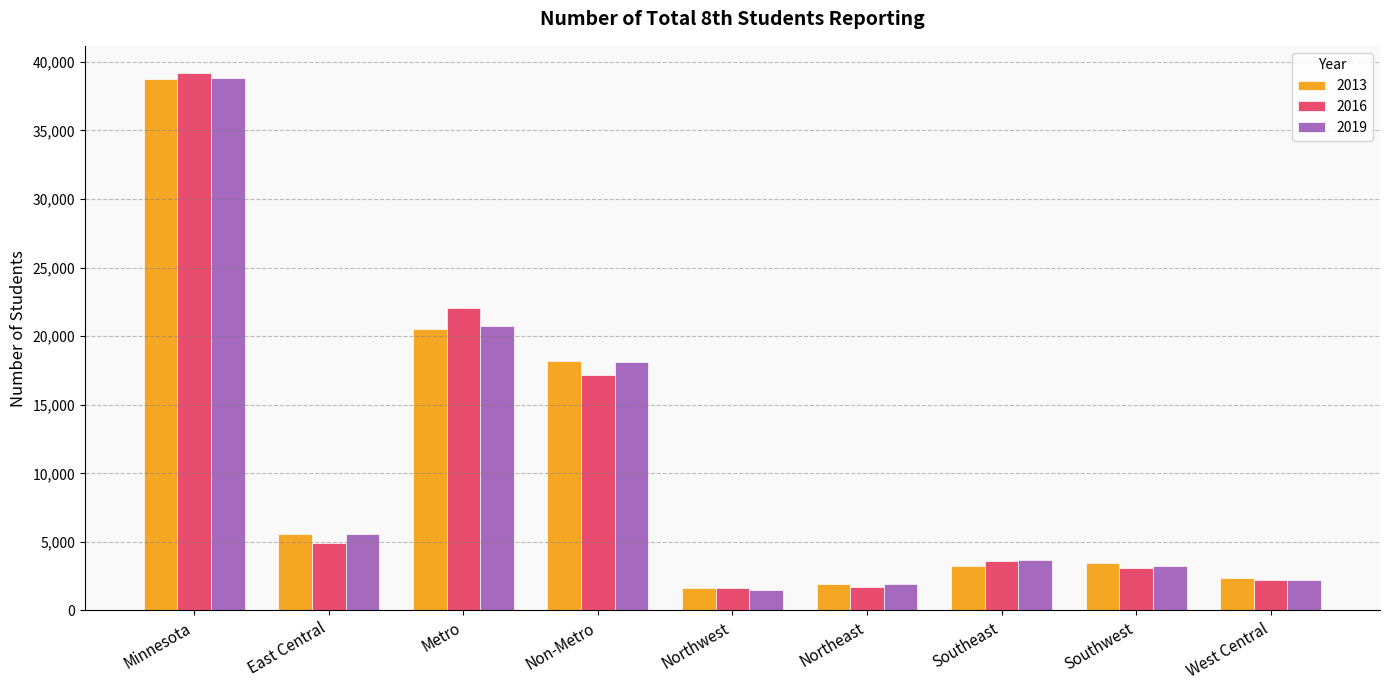

What is the total value across all series at Metro?

63283